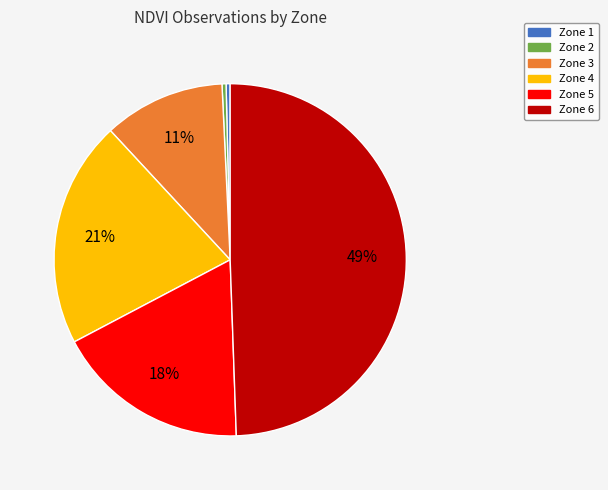

Does Zone 6 account for over 50% of the chart?

No